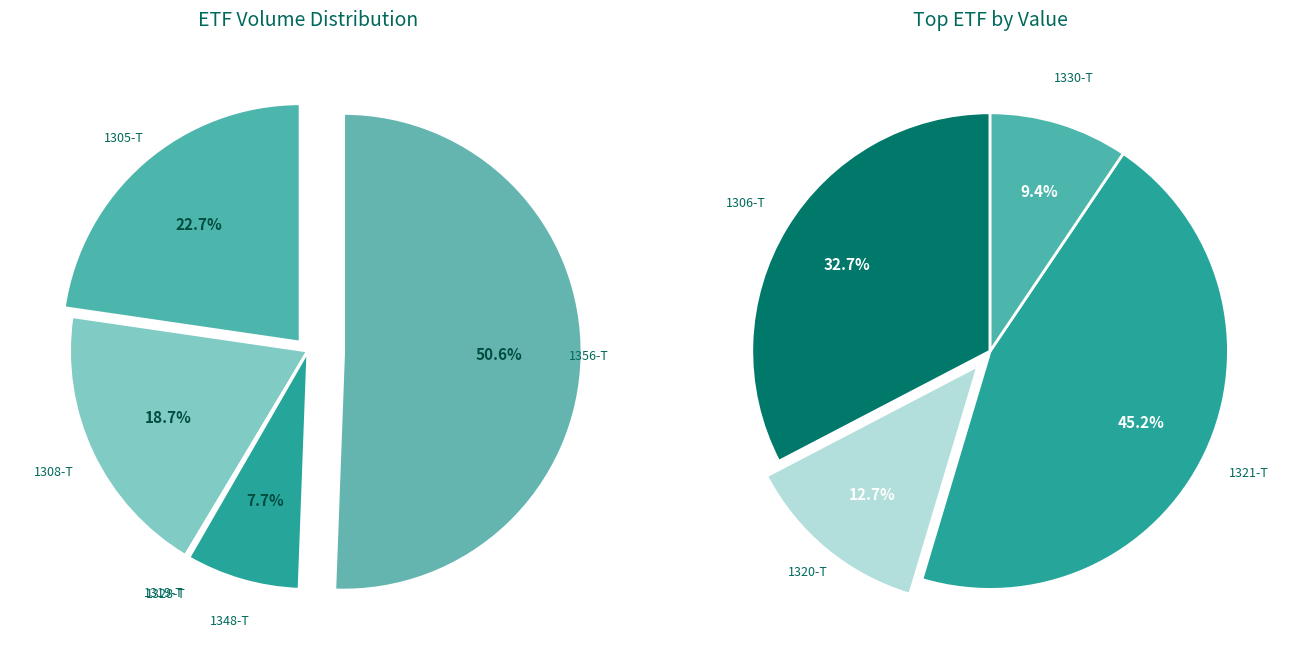

Is there any slice that represents more than half of the pie?

No